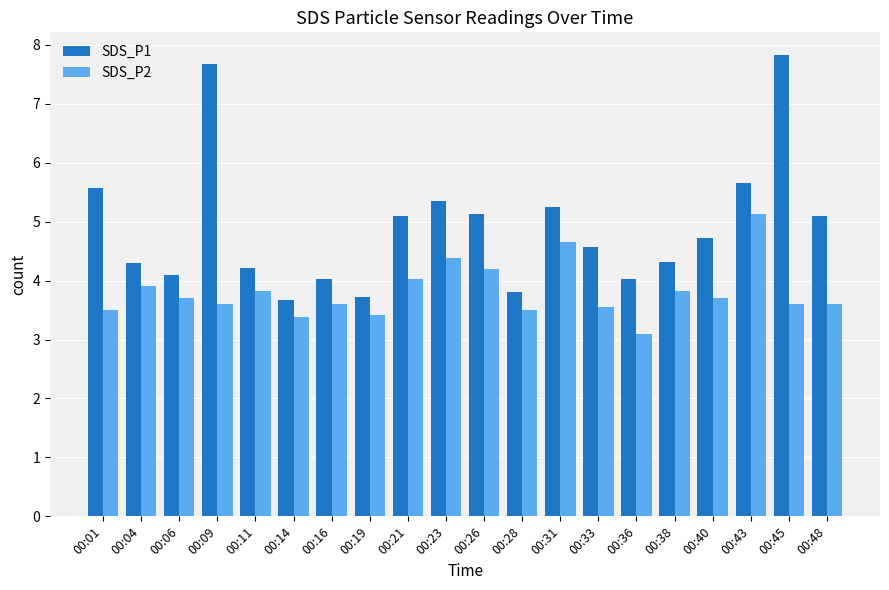

Rank the series by their maximum value, from lowest to highest.

SDS_P2, SDS_P1